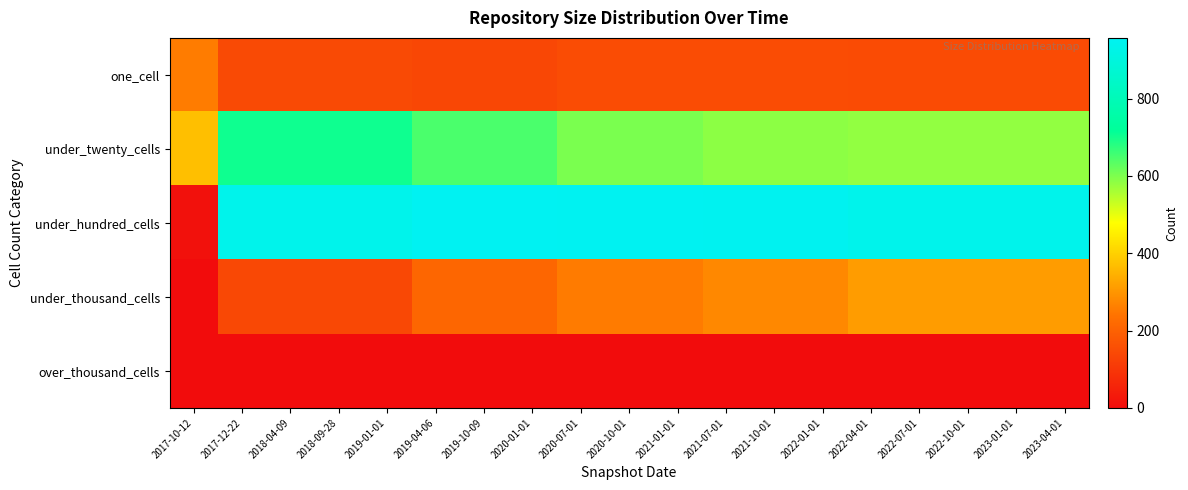

Which has a higher value, 2017-12-22 or 2022-10-01?

2022-10-01